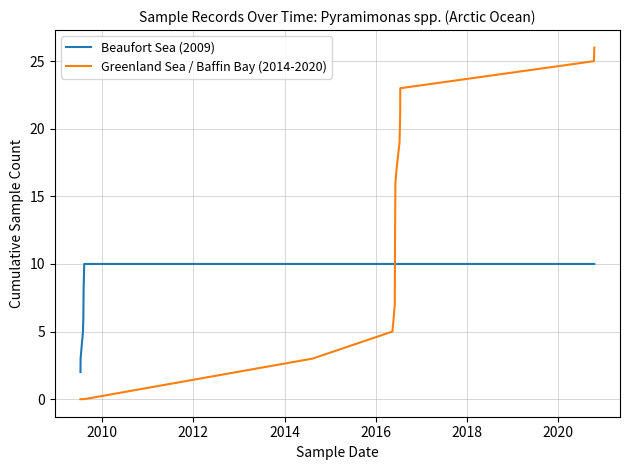

Which series has the largest total across all categories?

Greenland Sea / Baffin Bay (2014-2020)